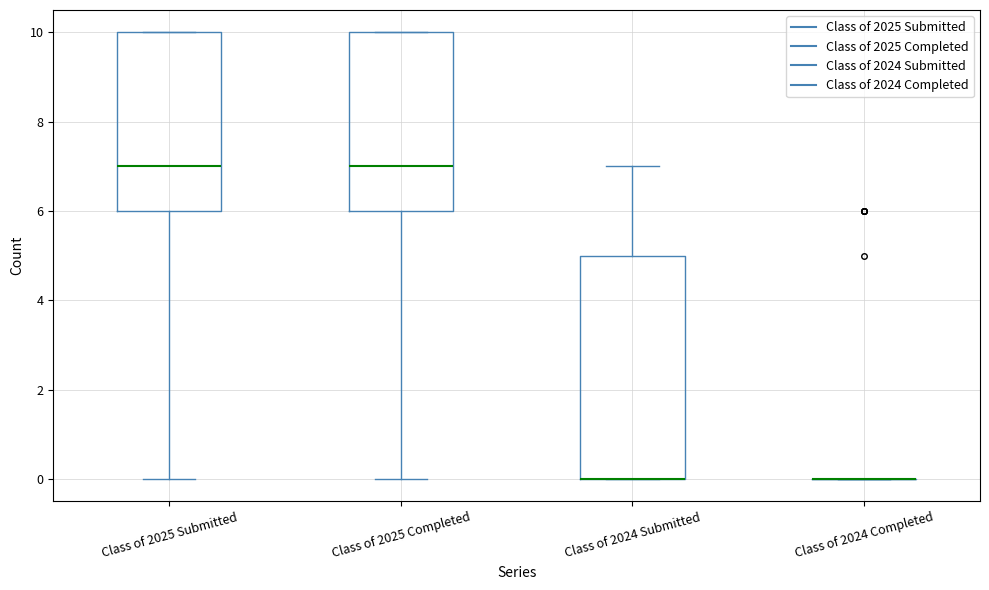

Reading left to right, transcribe this box plot: for each box, give where its median line is, the range the box spans, and where its two whiskers end, as read against the y-axis. The values are not printed on the chart, so give them approximately, as read against the axis.

Class of 2025 Submitted: median 7, box 6 to 10, whiskers 0 to 10
Class of 2025 Completed: median 7, box 6 to 10, whiskers 0 to 10
Class of 2024 Submitted: median 0 (drawn on the box's lower edge), box 0 to 5, whiskers 0 to 7
Class of 2024 Completed: box collapsed to a line at 0, whiskers 0 to 0